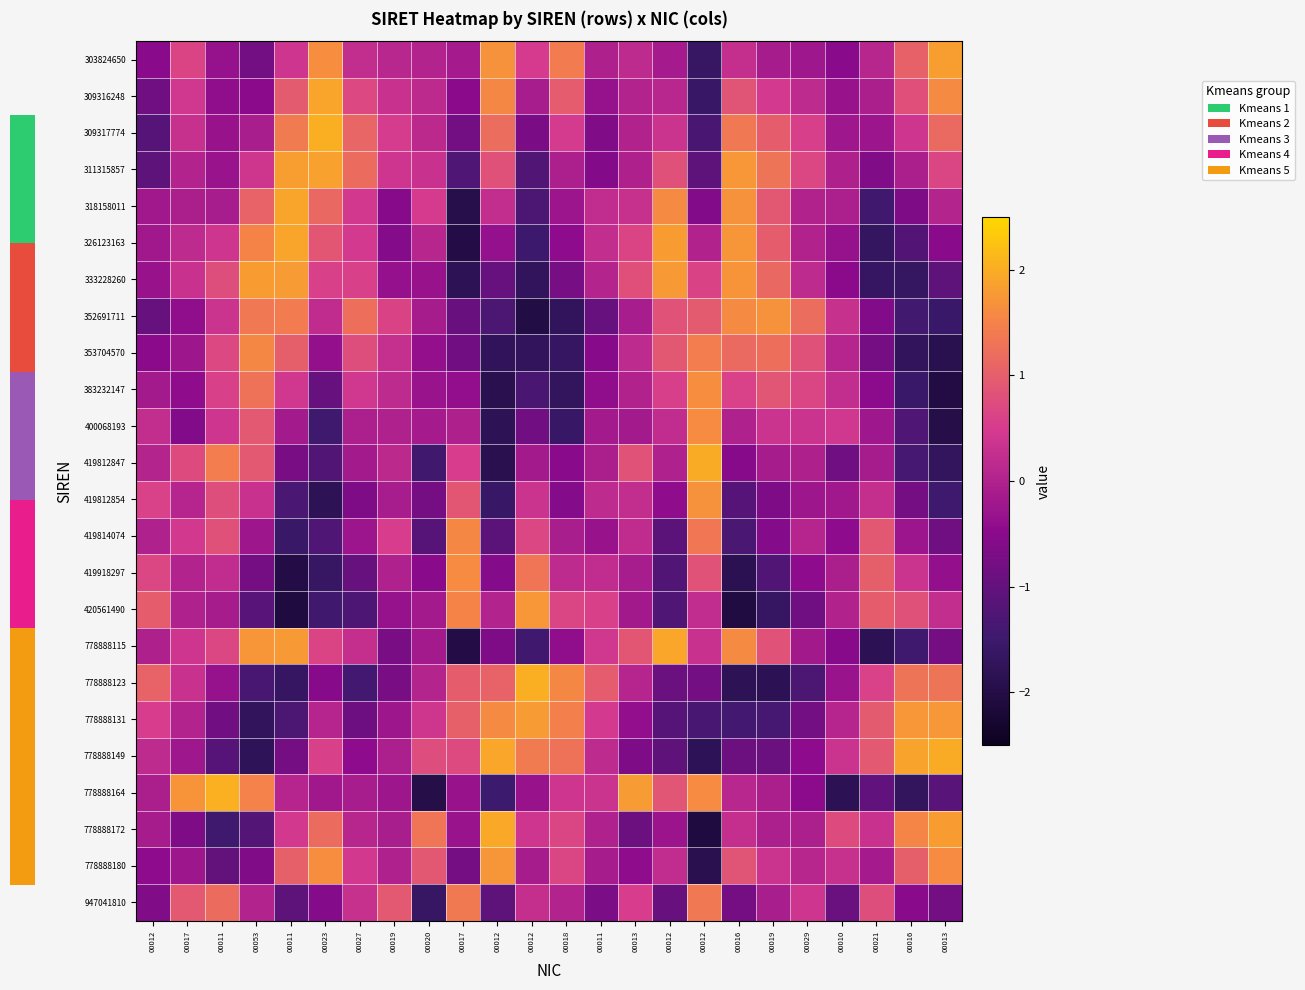

Count the number of categories in the chart.

24